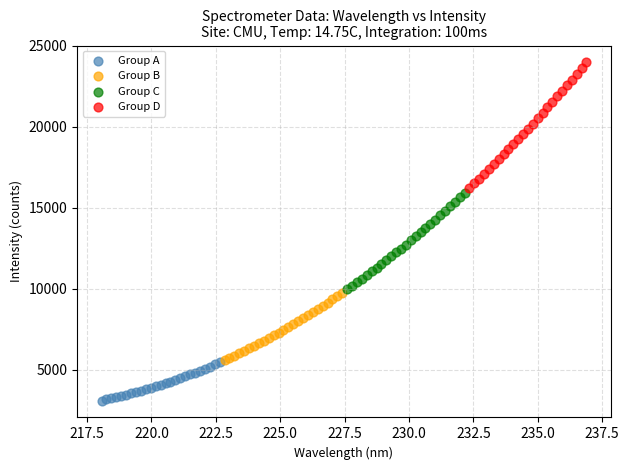

Which series reaches the maximum Y coordinate?

Group D